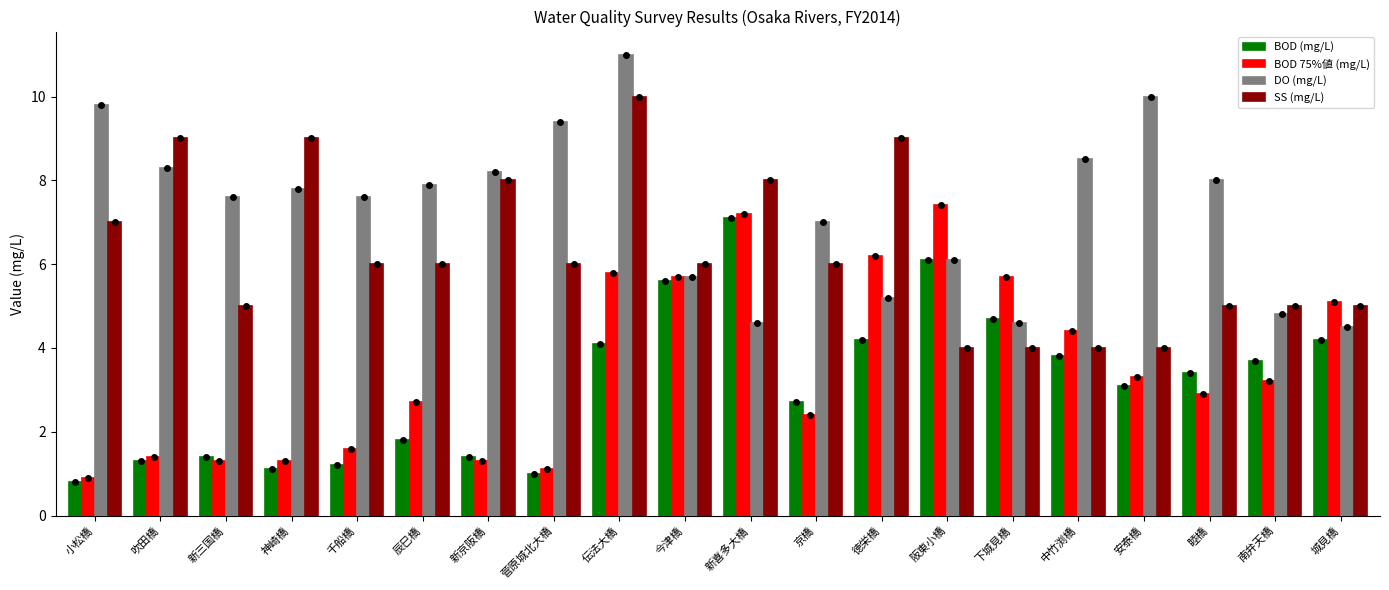

How many bars are there in each group?

4